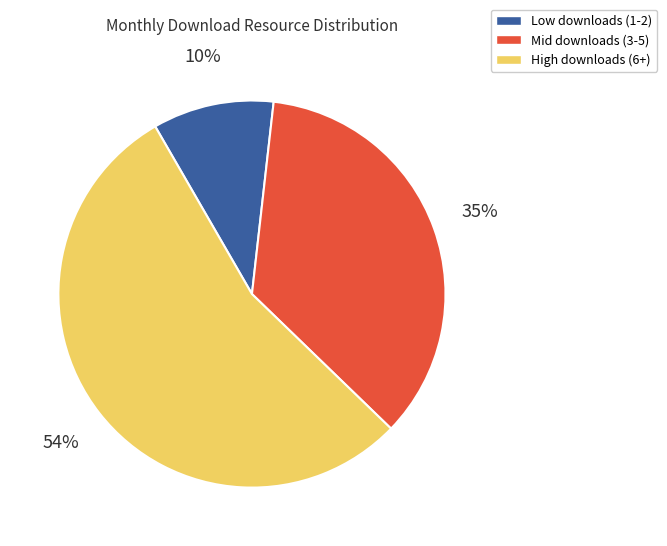

To the nearest percent, what is the difference between the largest and smallest slice percentages?

44%